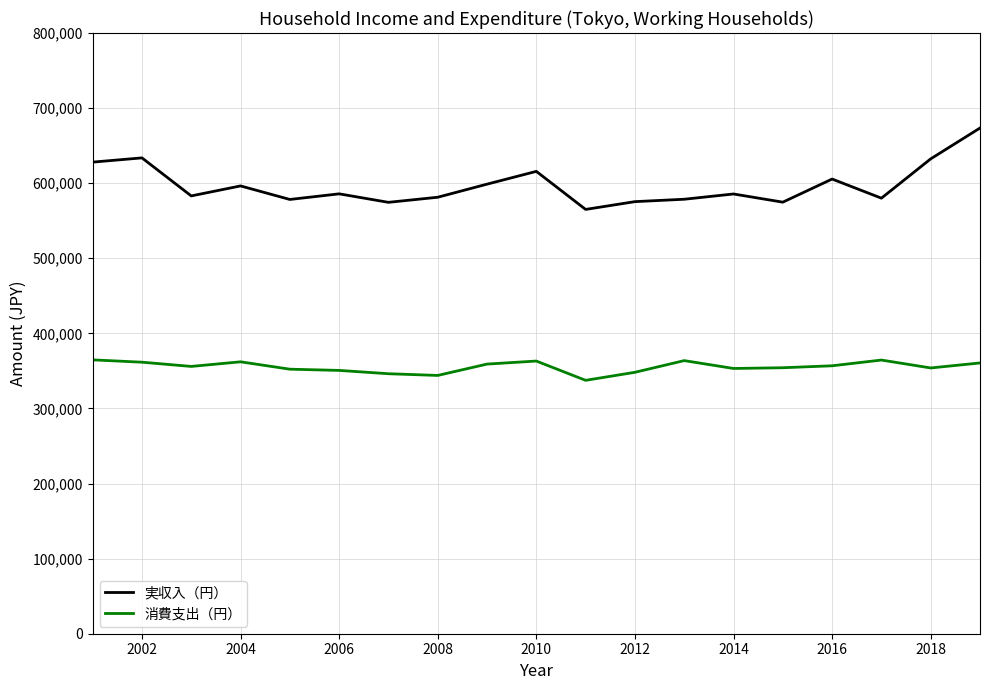

Count the number of categories in the chart.

19